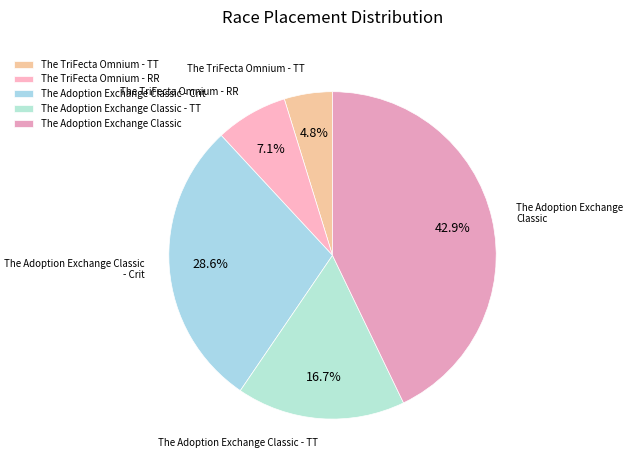

What portion of the pie excludes The Adoption Exchange Classic?

57.1%